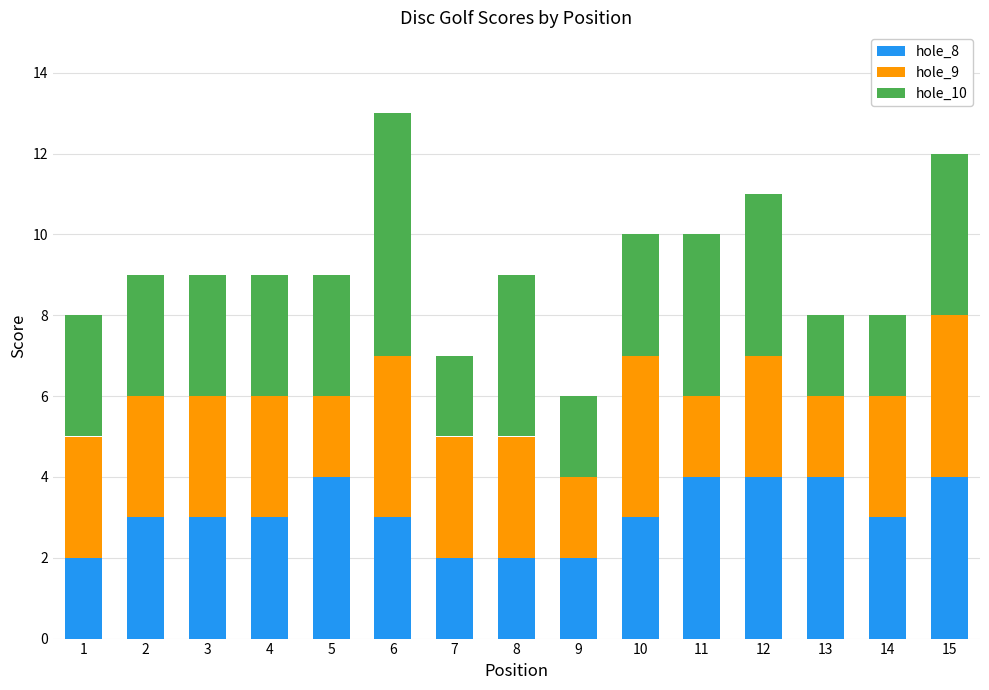

True or false: hole_8 has a value of 2 at 1.

True